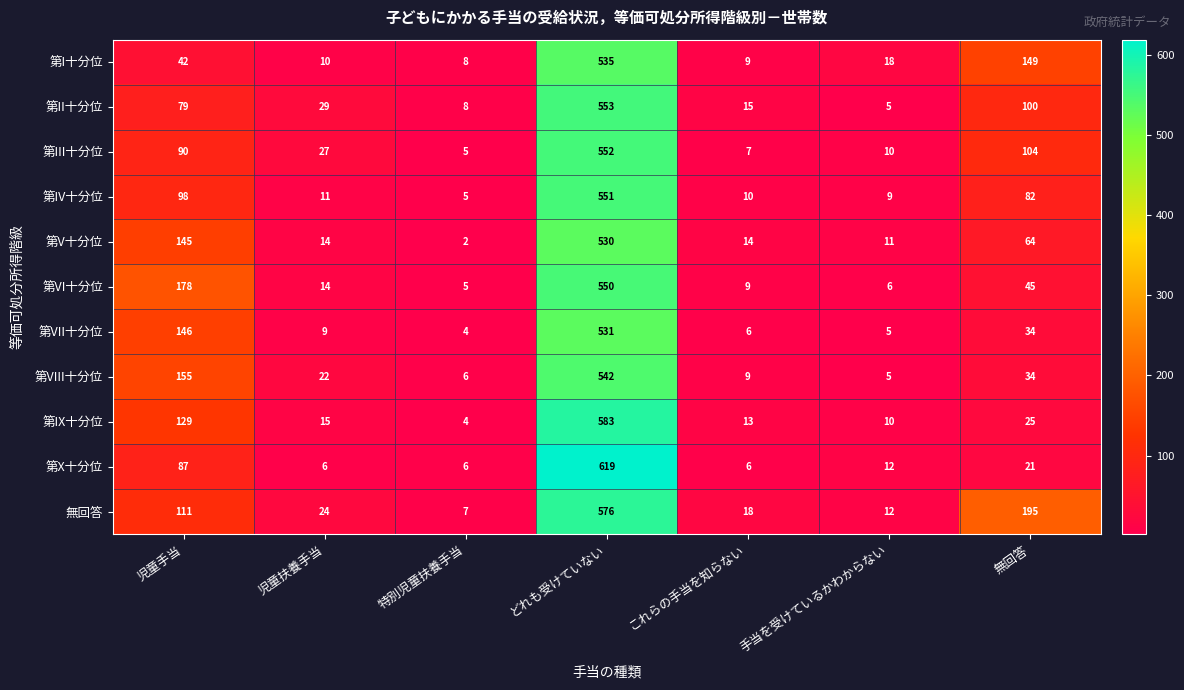

What is the sum of the 第IX十分位 values at 児童扶養手当 and これらの手当を知らない?

28